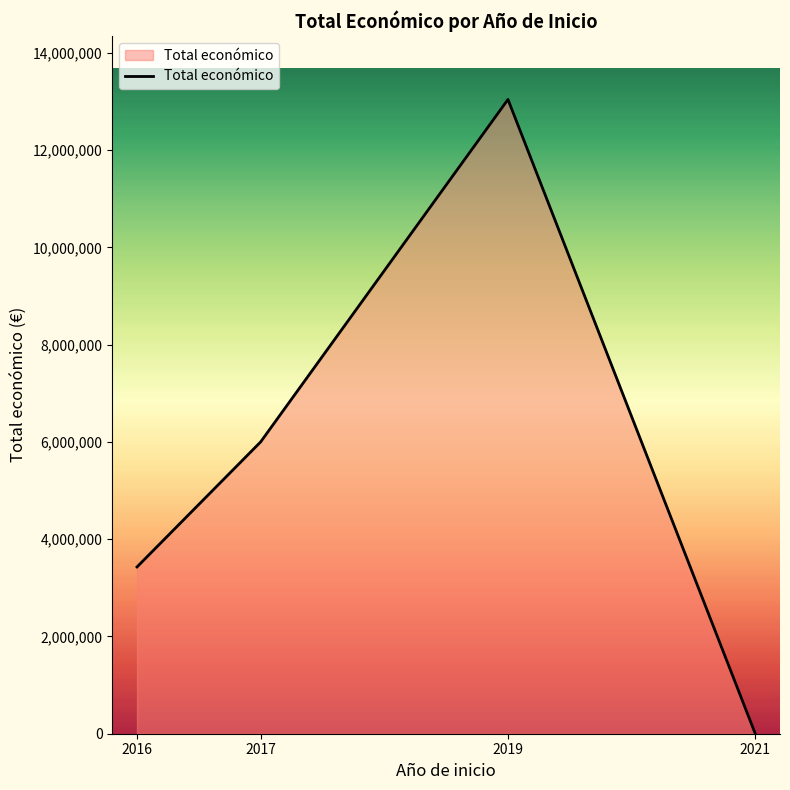

Between 2016 and 2017, which is larger?

2017